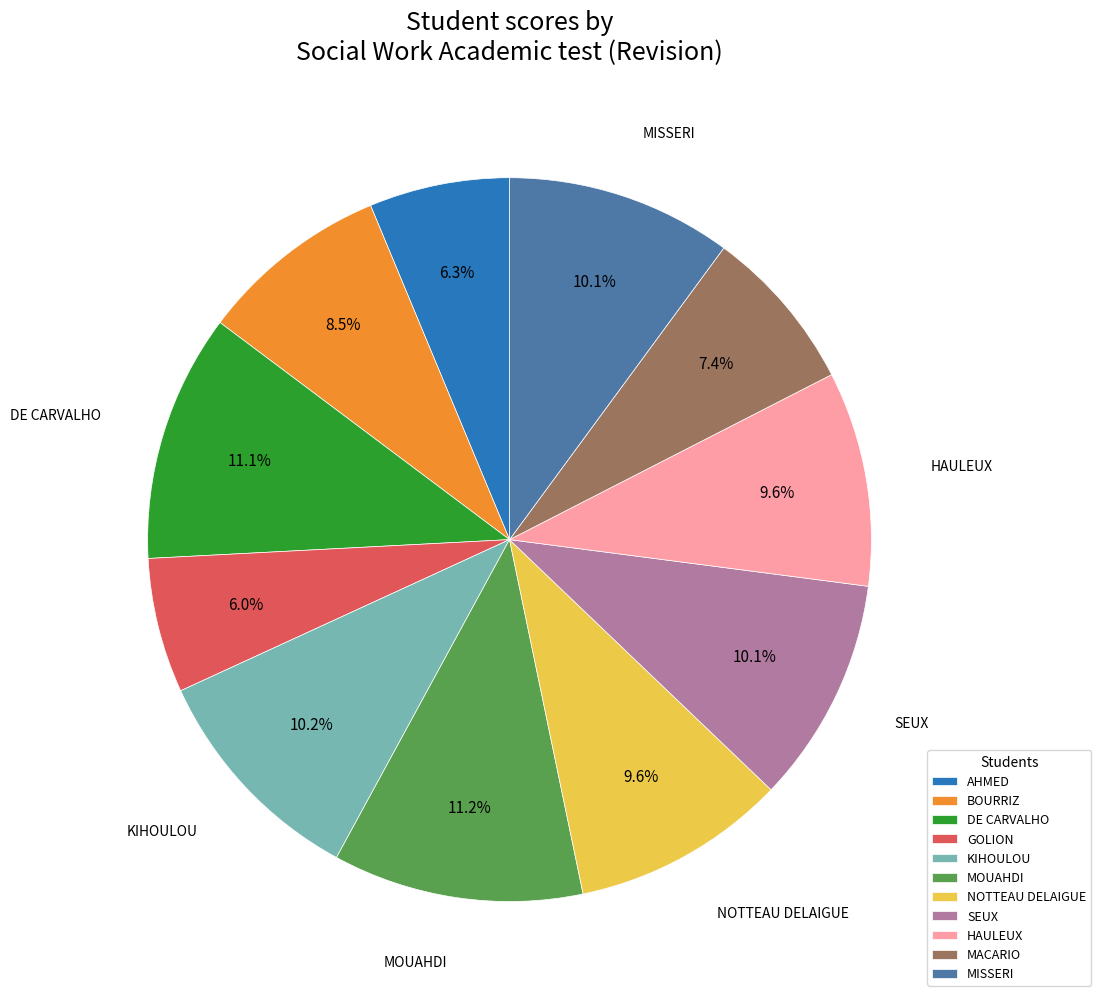

What percentage is NOT represented by MOUAHDI?

88.8%